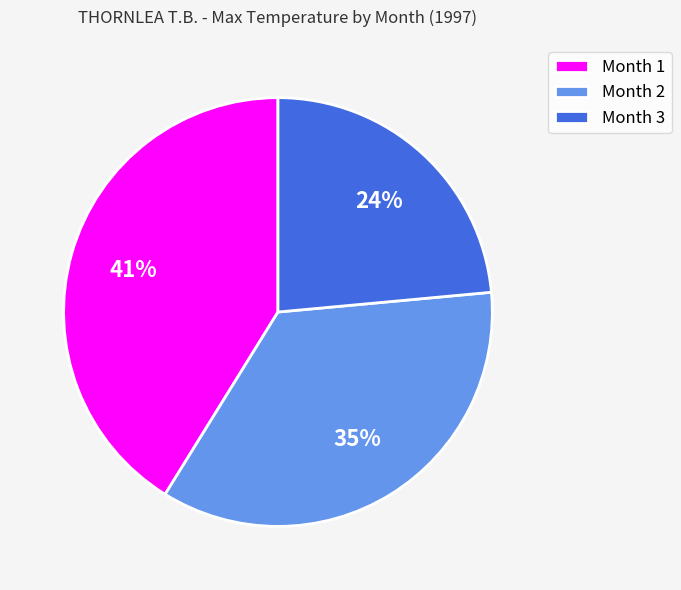

Which has a higher value, Month 3 or Month 2?

Month 2